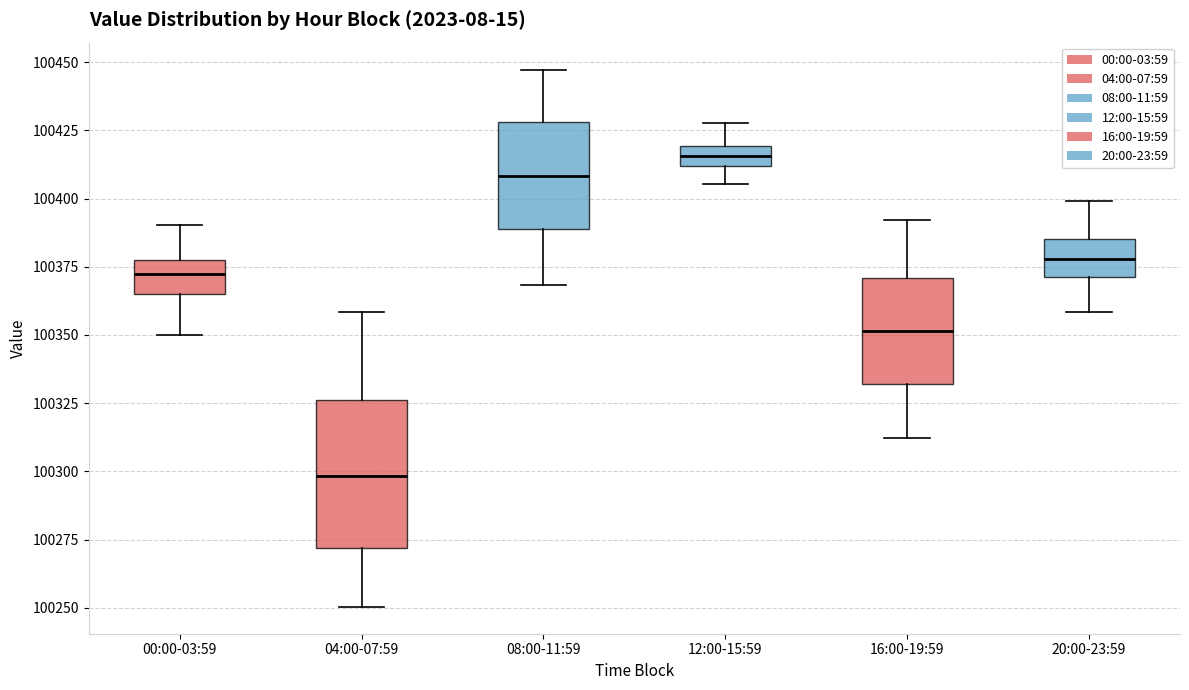

Which box's median line is the lowest?

04:00-07:59